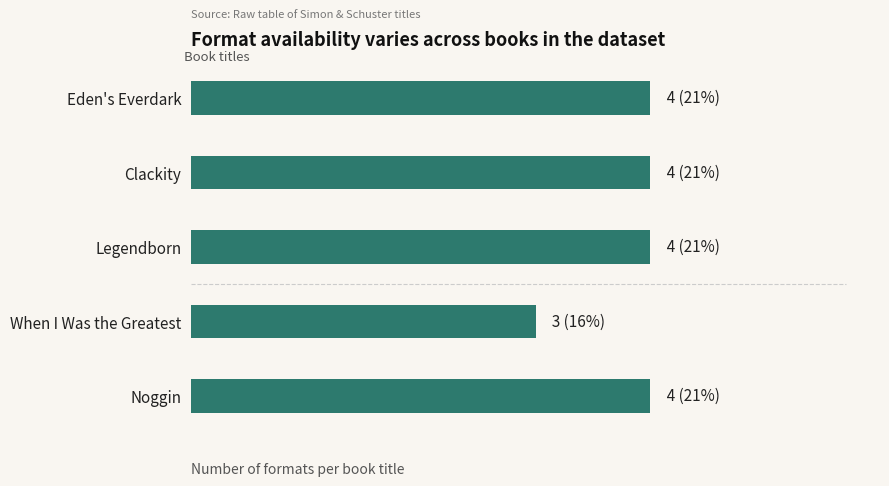

Does the chart contain any negative values?

No